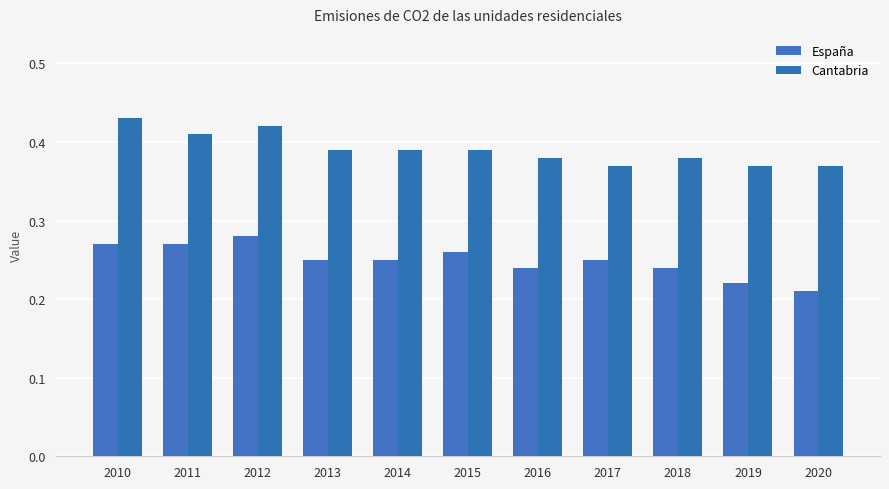

Rank the series by their maximum value, from highest to lowest.

Cantabria, España